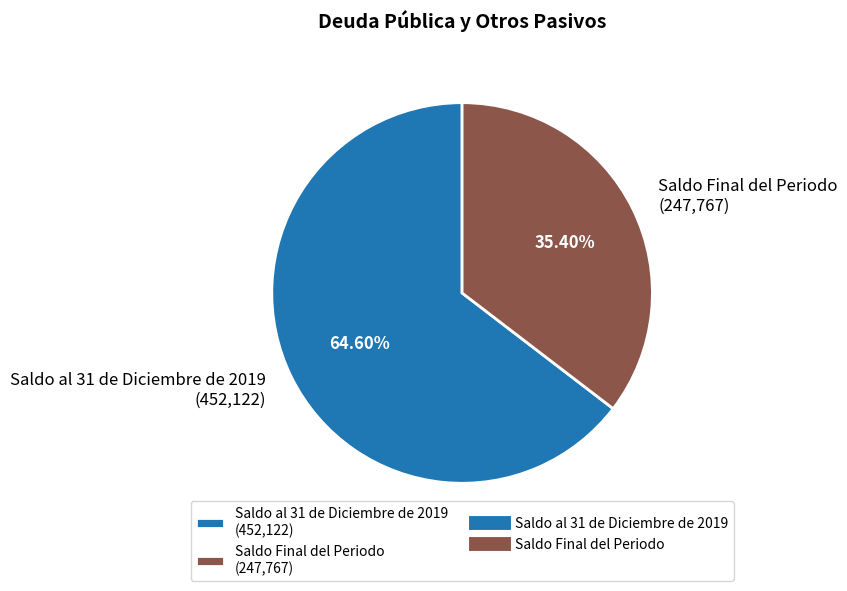

To the nearest percent, what is the difference between the Saldo Final del Periodo and Saldo al 31 de Diciembre de 2019 slice percentages?

29%